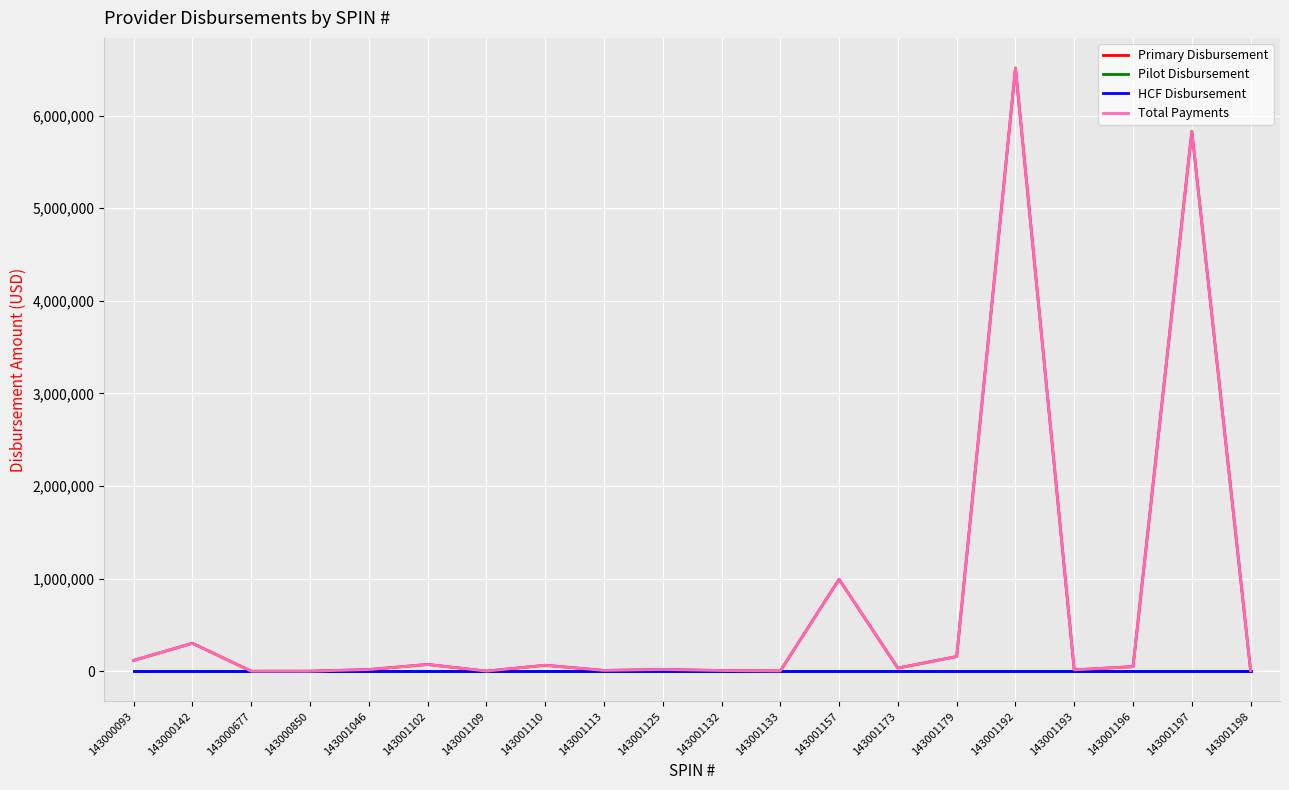

Which has a higher value, 143000850 or 143001198?

143001198